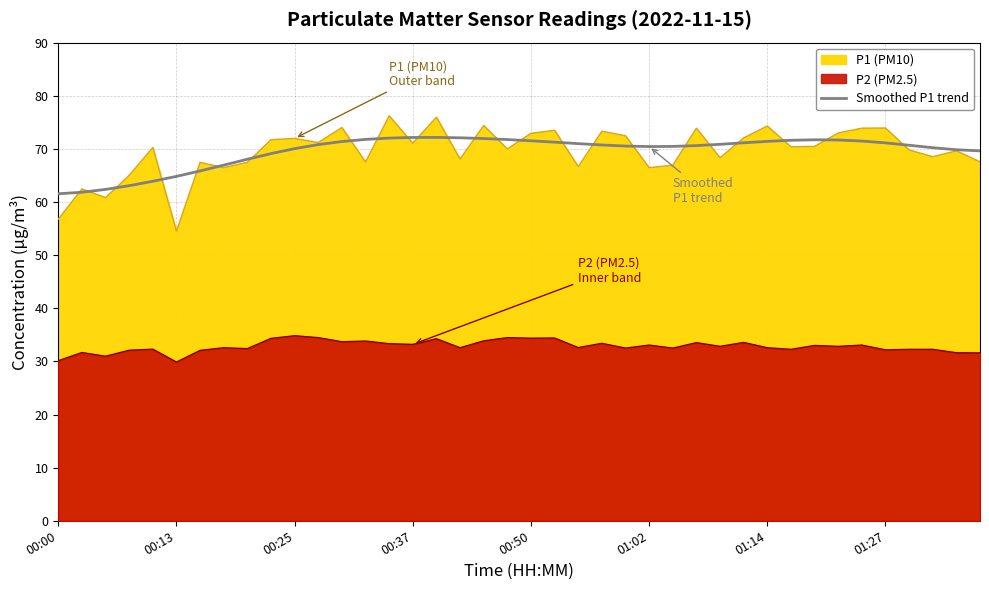

What is the average value?

69.5